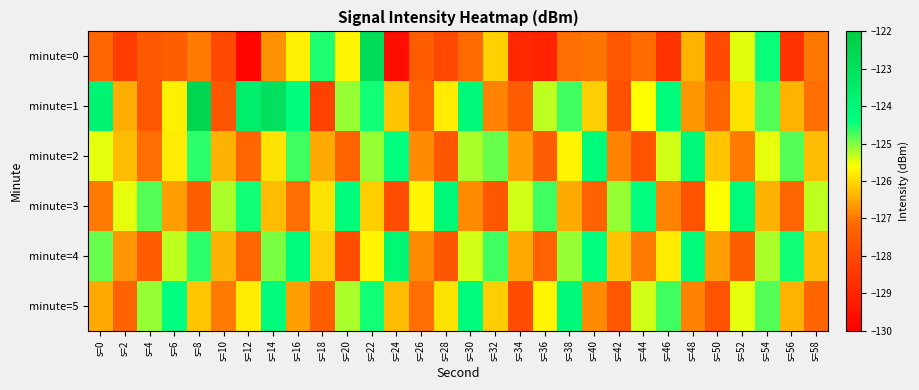

Count the number of data series in this chart.

6